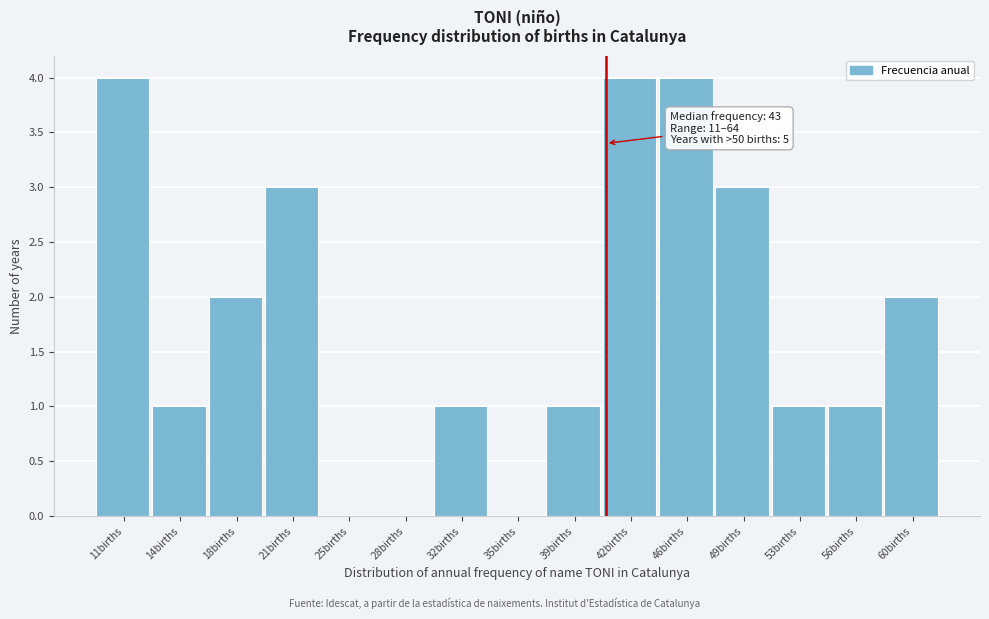

Reading left to right, extract all data points from this chart.

11births=4	14births=1	18births=2	21births=3	25births=0	28births=0	32births=1	35births=0	39births=1	42births=4	46births=4	49births=3	53births=1	56births=1	60births=2